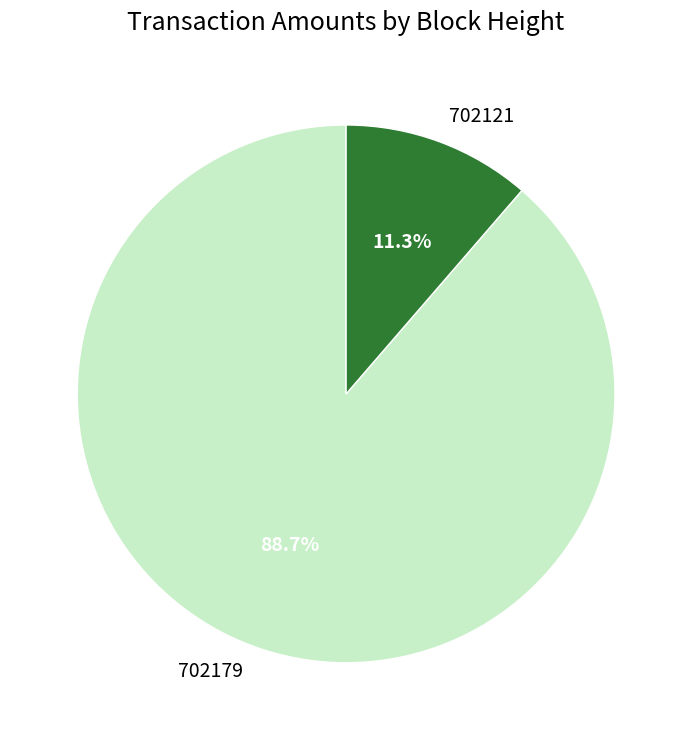

How many slices are in this pie chart?

2